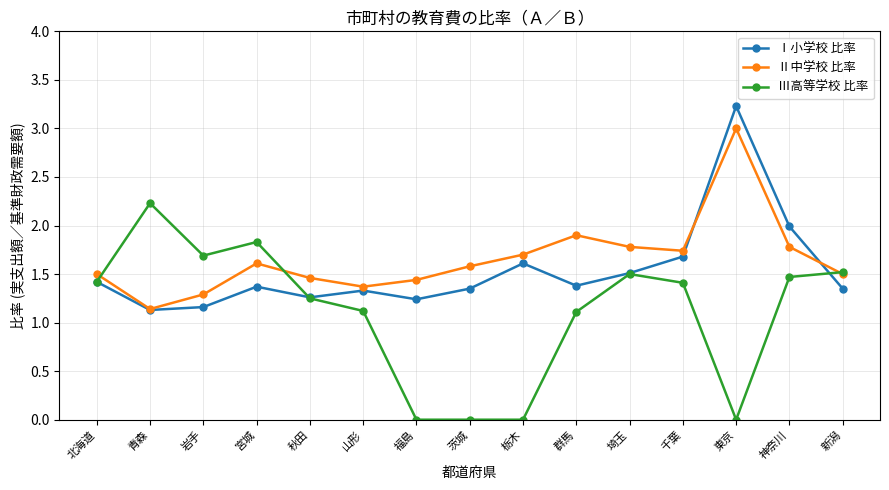

Rank the series by their maximum value, from lowest to highest.

Ⅲ高等学校 比率, Ⅱ中学校 比率, Ⅰ小学校 比率